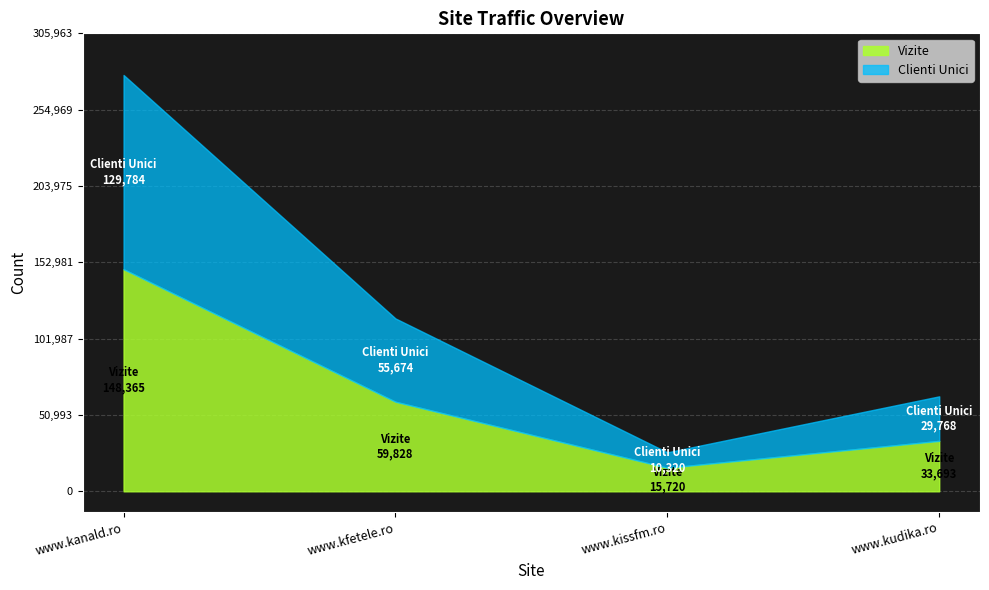

How many lines are shown in the chart?

2